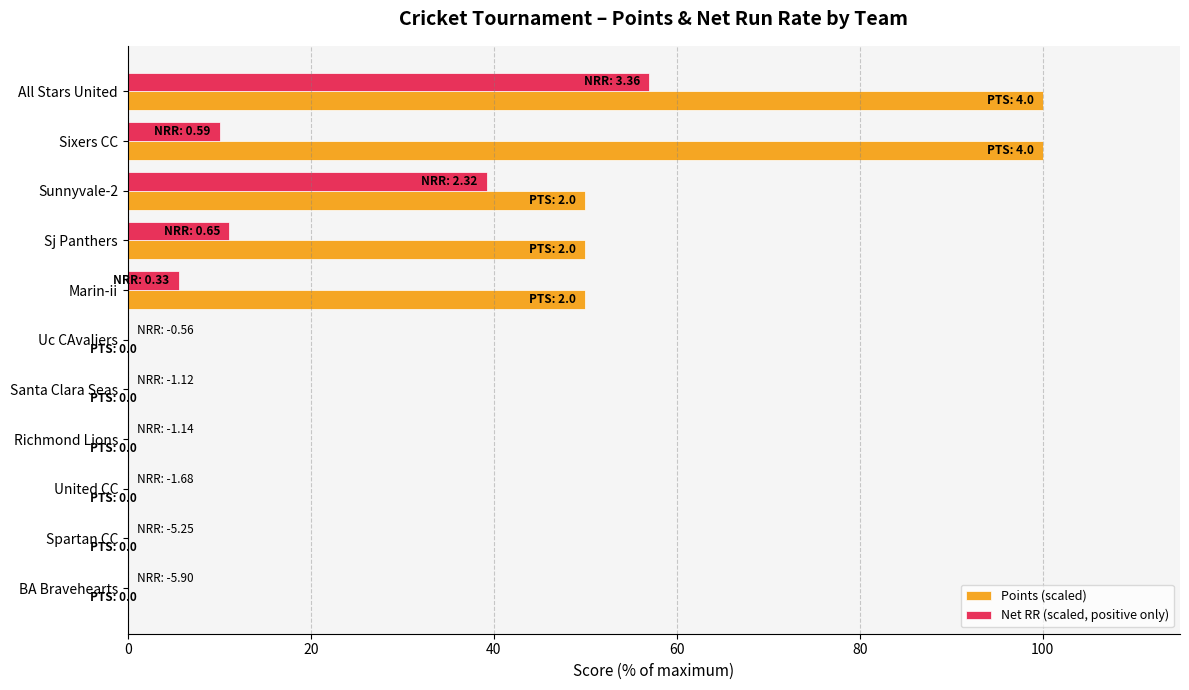

What is the maximum value shown in the chart?

100.0